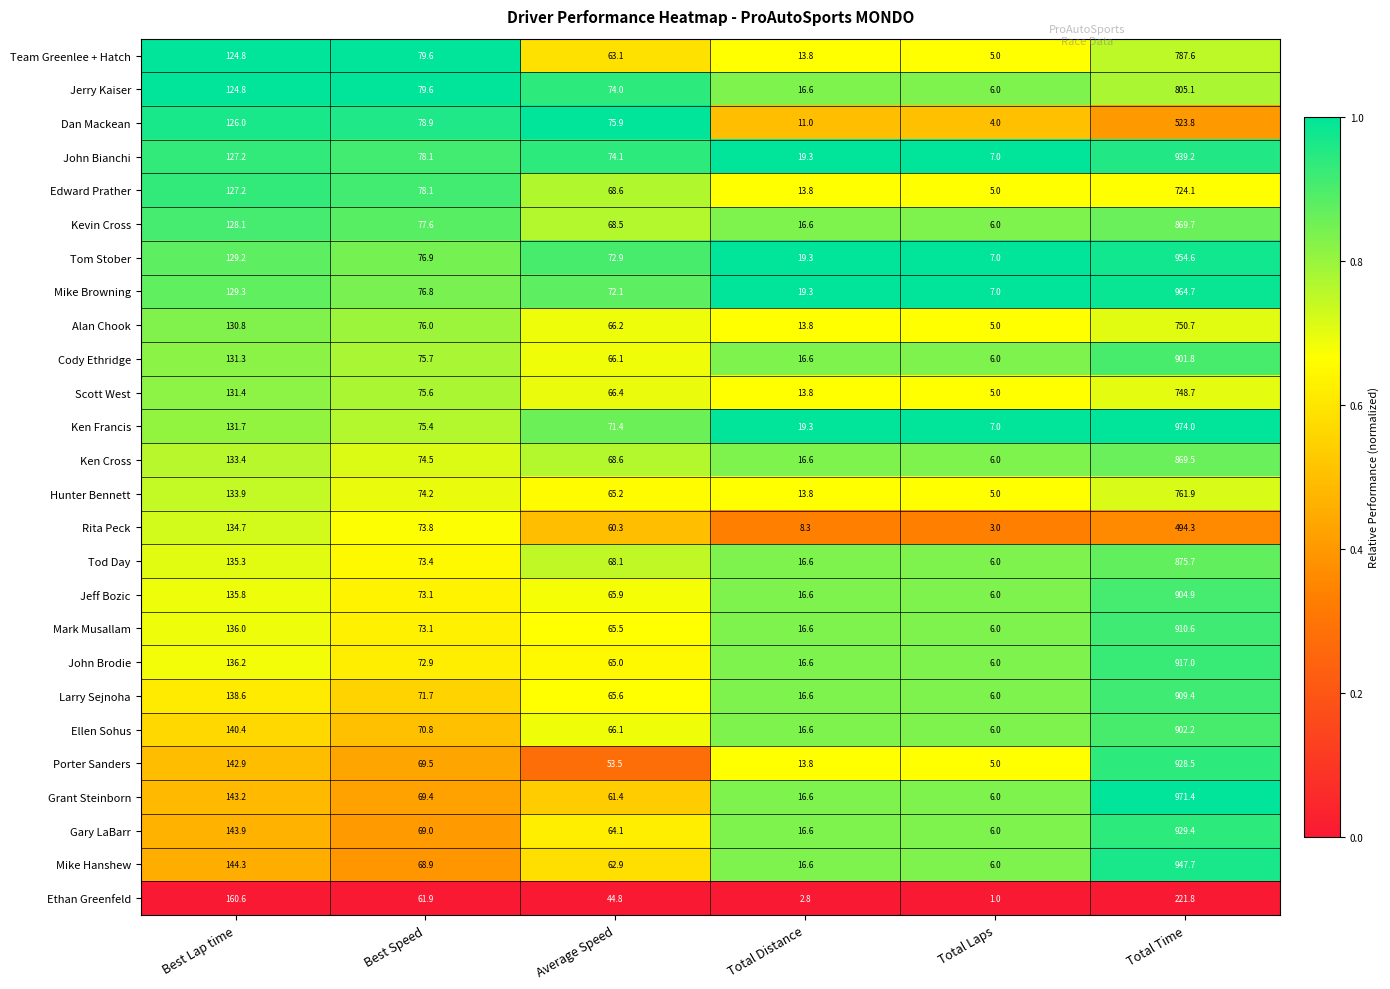

Which series has the largest total across all categories?

Ken Francis